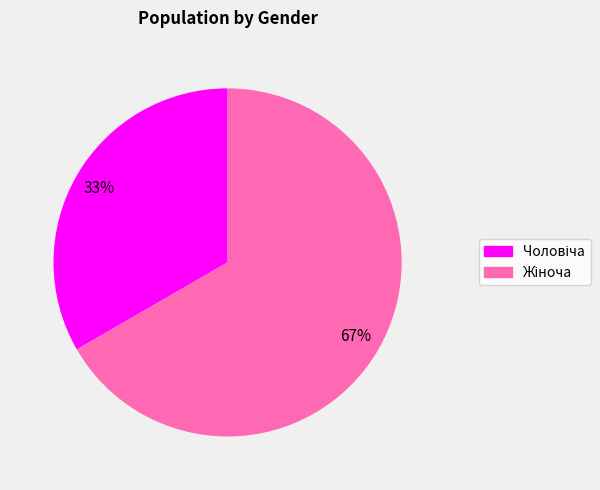

How many slices are in this pie chart?

2